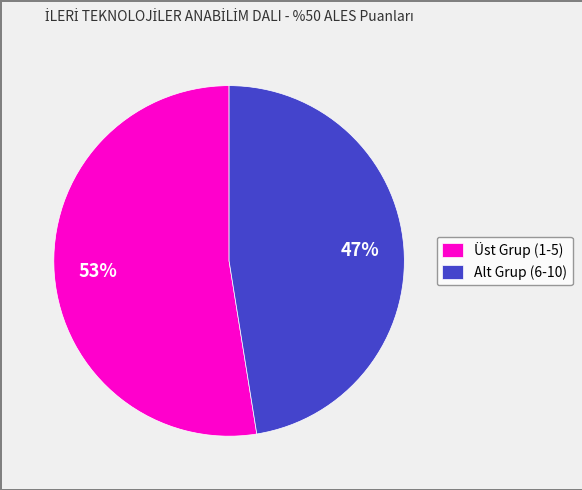

The Üst Grup (1-5) slice represents 53% of the pie. True or false?

True